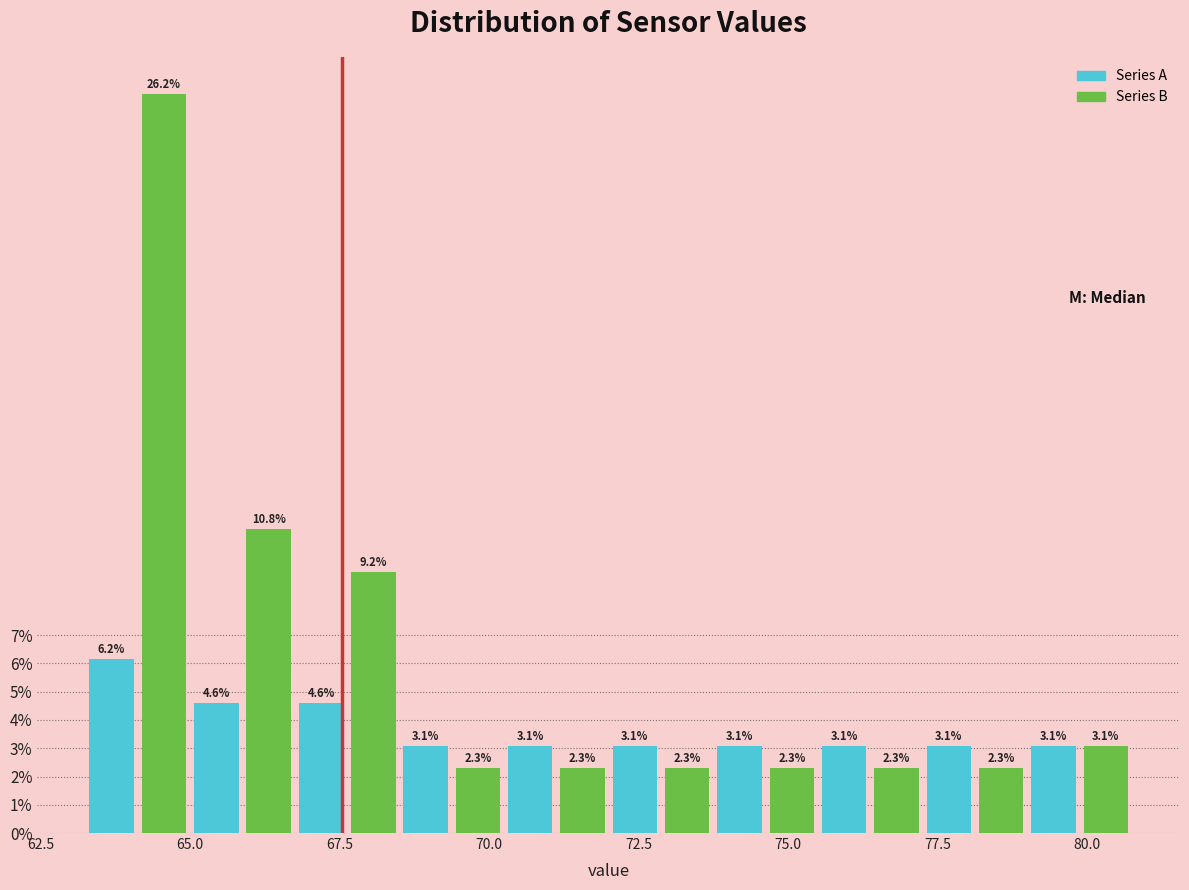

Around what value on the x-axis is the tallest bar? Give the approximate position of its centre, as read against the axis.

64.5